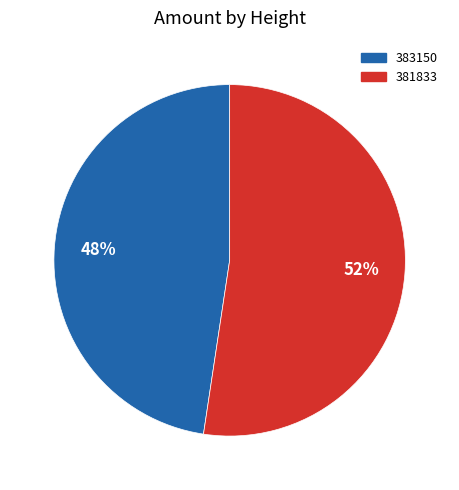

To the nearest percent, what is the combined percentage of 381833 and 383150?

100%